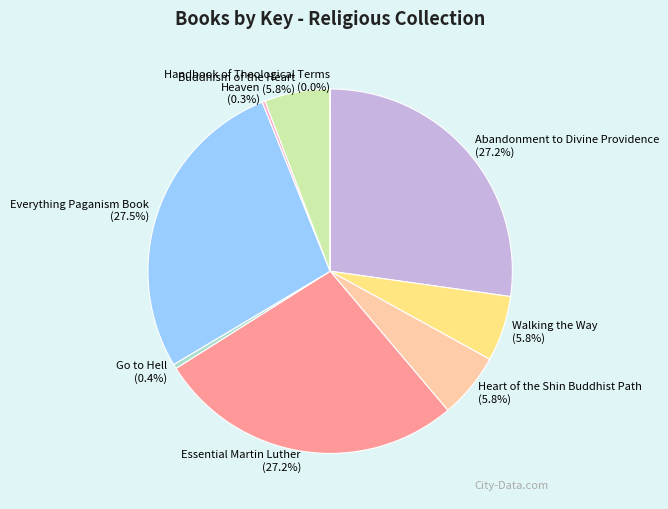

To the nearest percent, what is the difference between the Walking the Way and Essential Martin Luther slice percentages?

21%